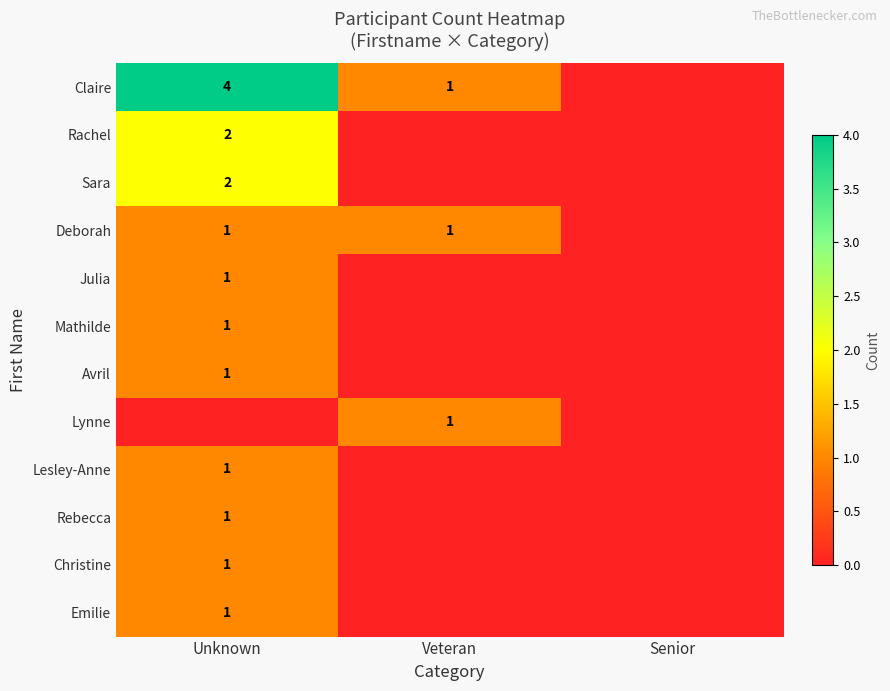

The Rachel series shows 2 at Unknown. True or false?

True